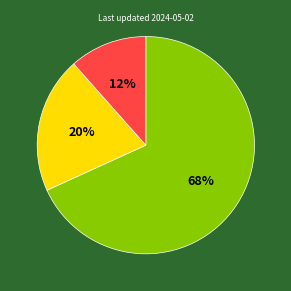

To the nearest percent, what is the average slice percentage?

33%